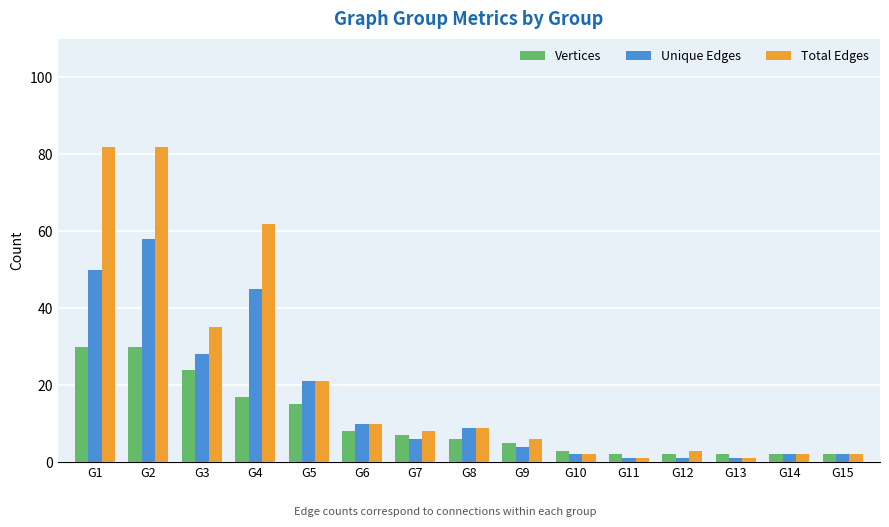

Rank the series at G4 from highest to lowest value.

Total Edges, Unique Edges, Vertices